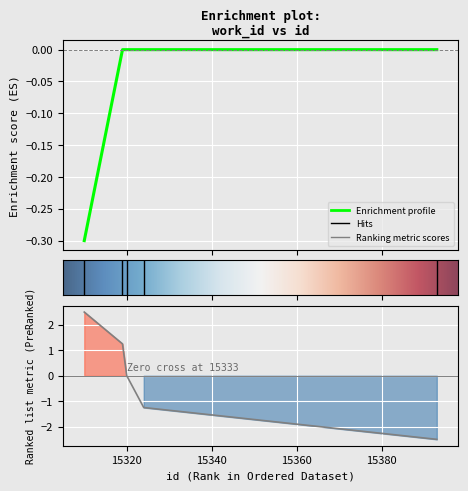

Does the chart display data point markers on the line(s)?

No